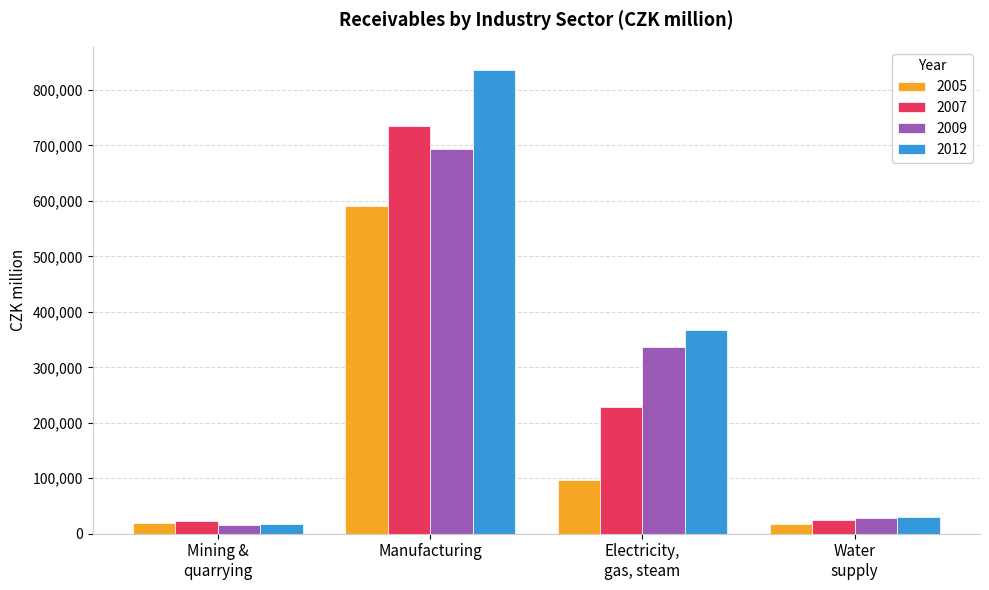

Count the number of data series in this chart.

4